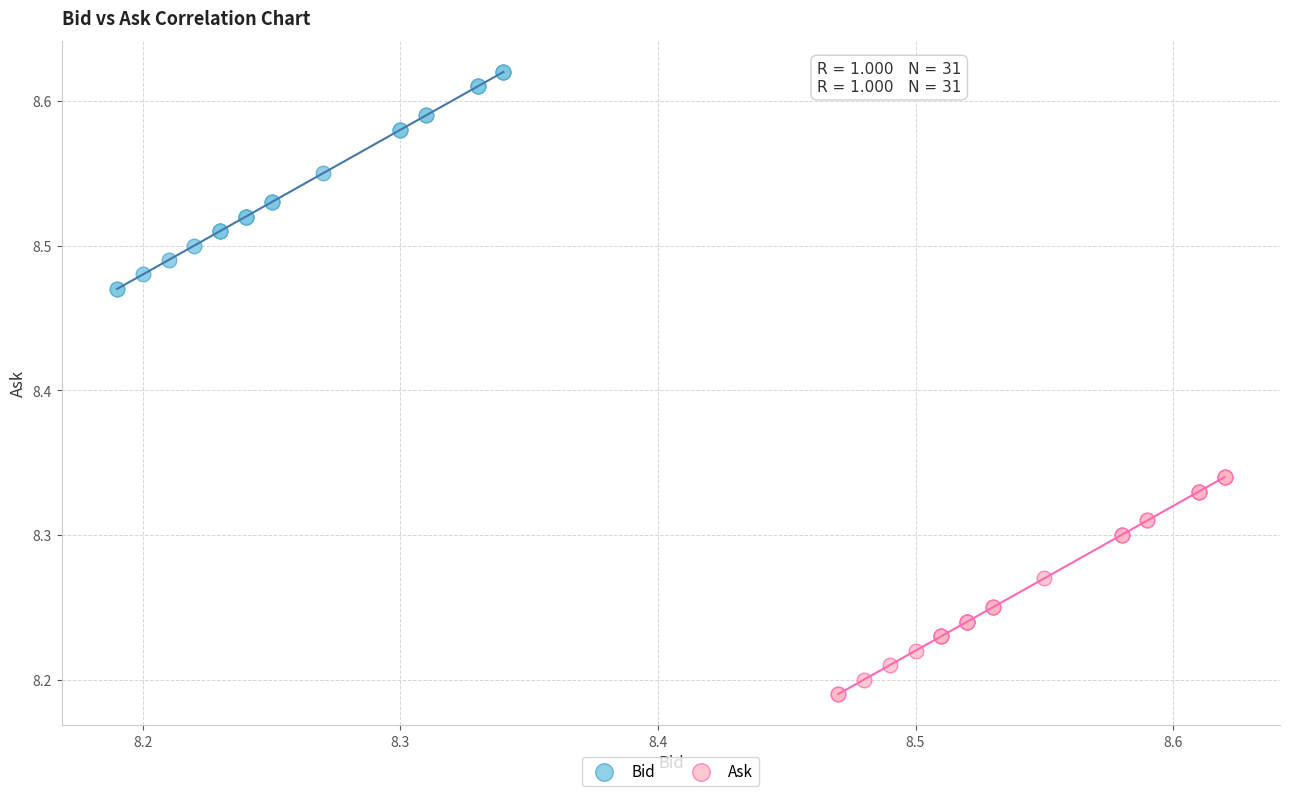

Which series contains the lowest Y value?

Ask